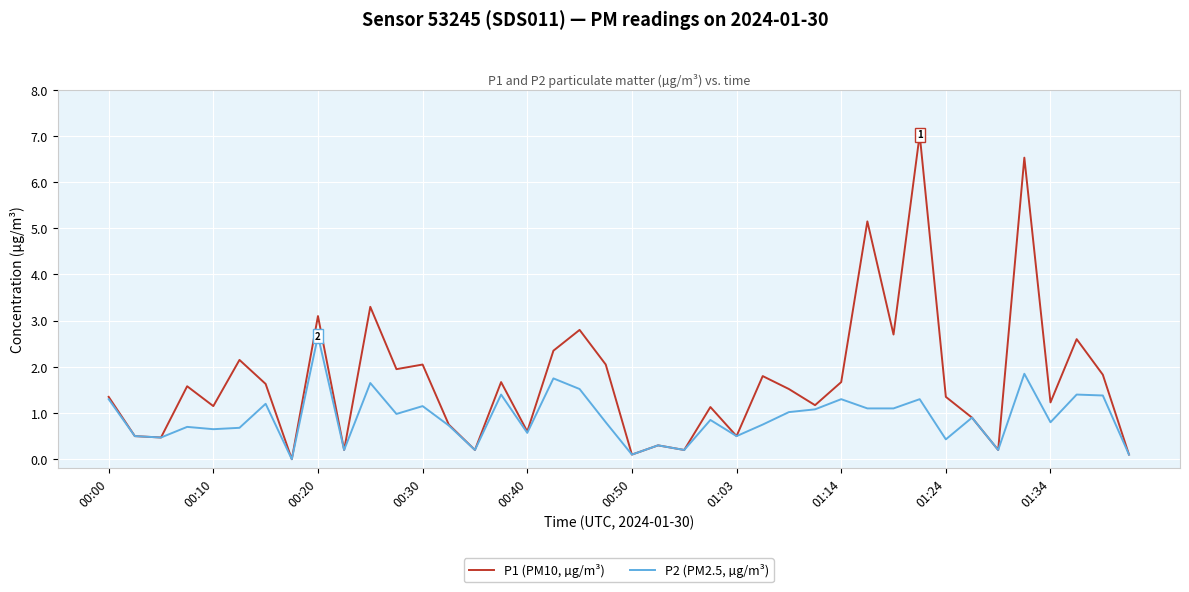

Rank the series by their average value, from highest to lowest.

P1 (PM10, µg/m³), P2 (PM2.5, µg/m³)